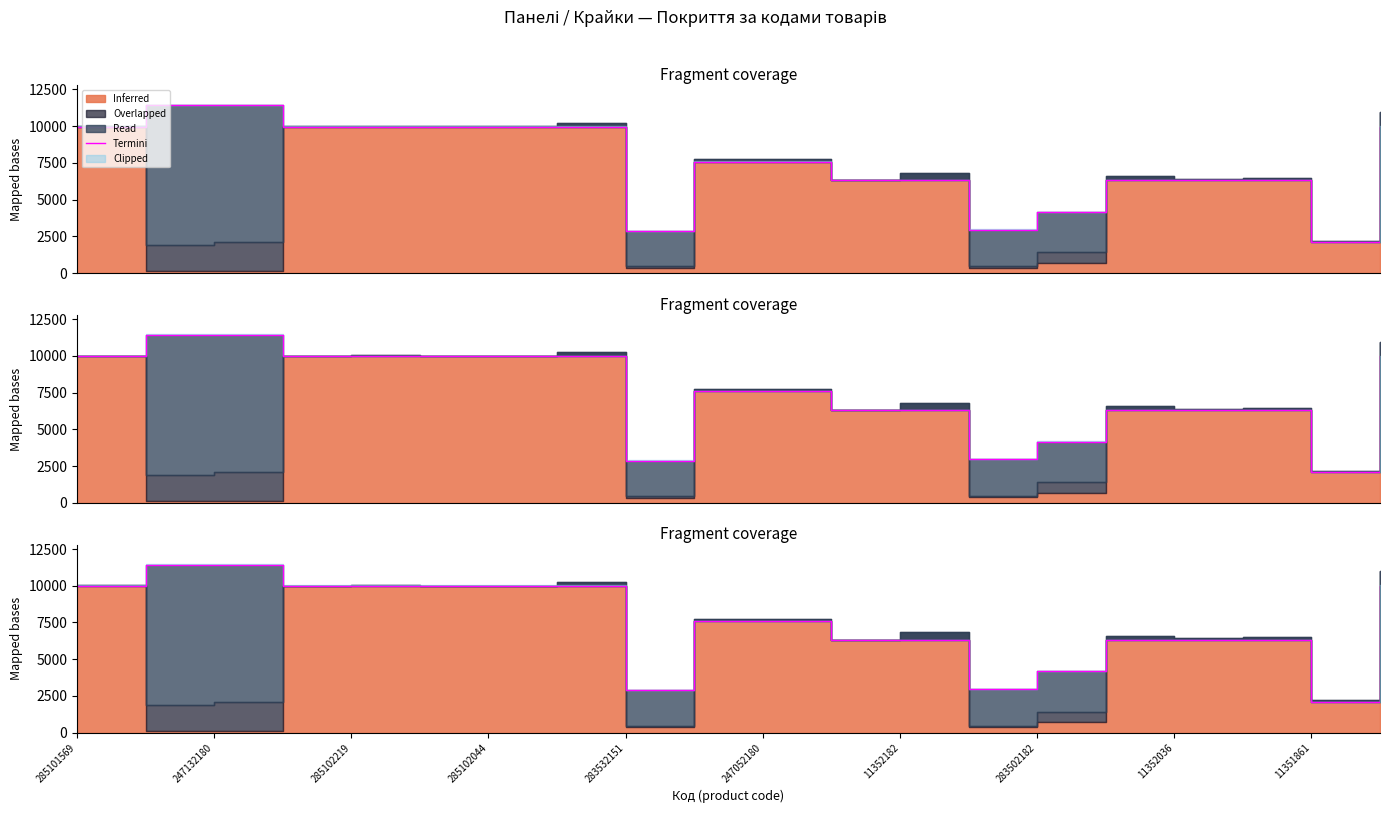

Is it true that the value at 17 is 6308.8?

True